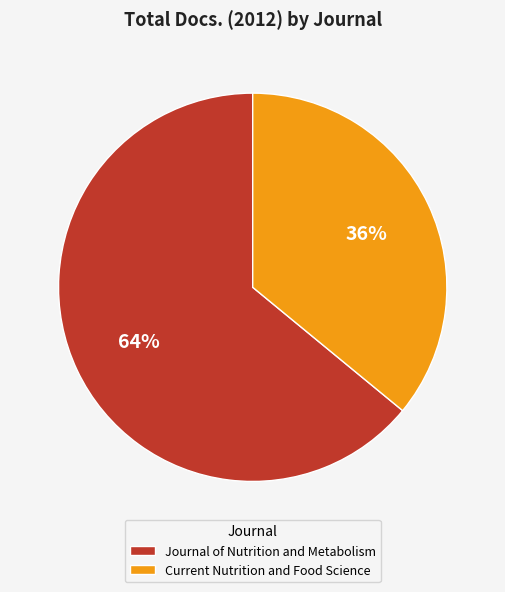

Which category has the biggest portion of the pie?

Journal of Nutrition and Metabolism